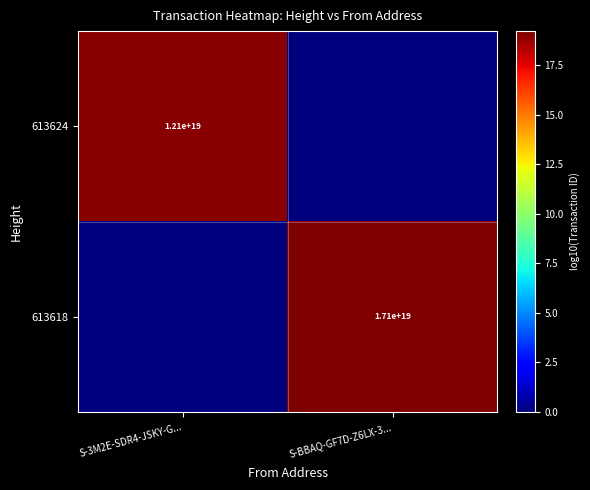

At which category is the sum across all series the highest?

S-BBAQ-GF7D-Z6LX-3...